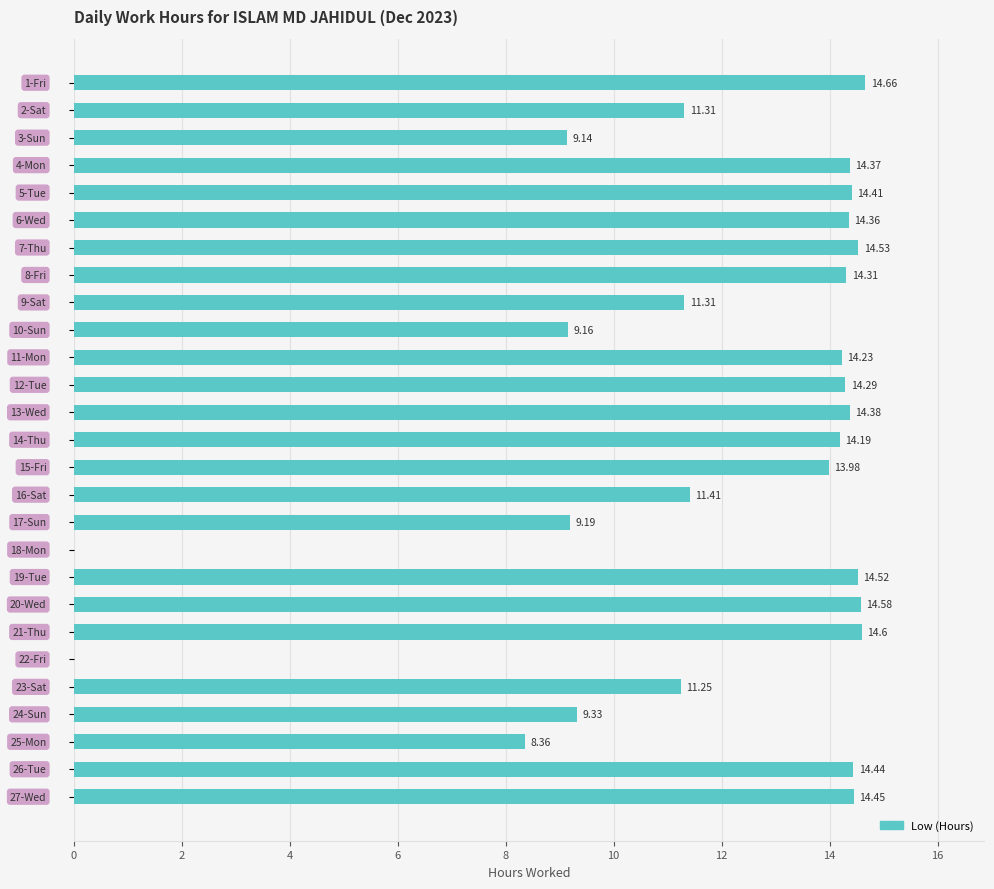

What is the sum of all values?

320.8